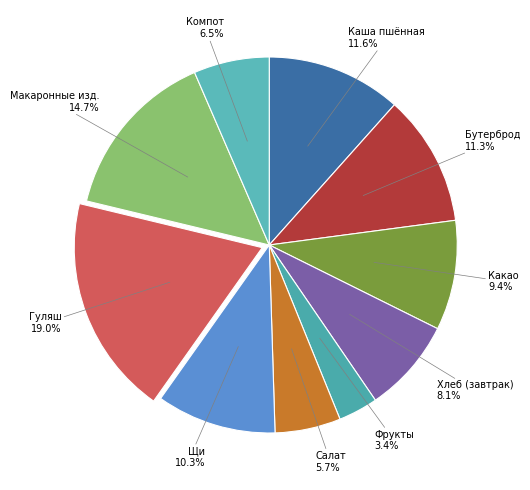

What percentage is NOT represented by Фрукты?

96.6%